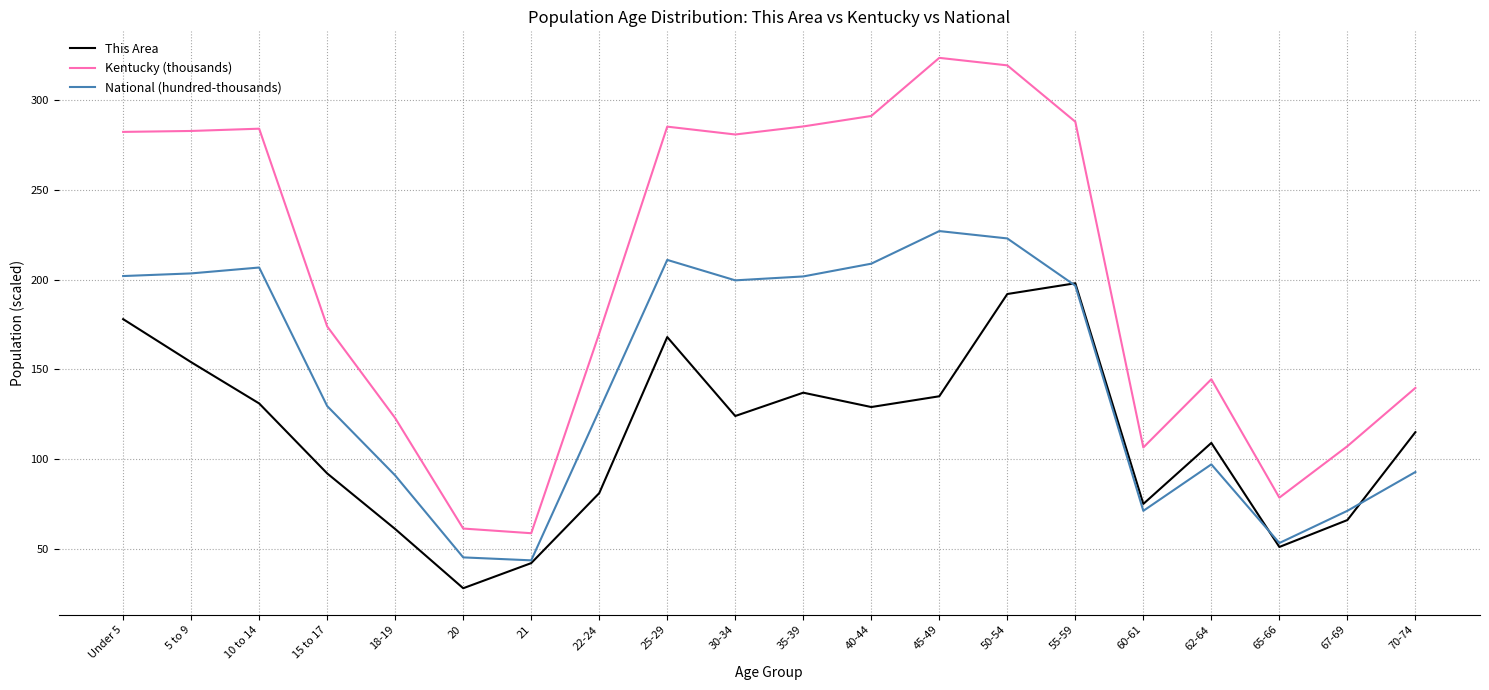

True or false: National (hundred-thousands) and Kentucky (thousands) cross at least once.

False